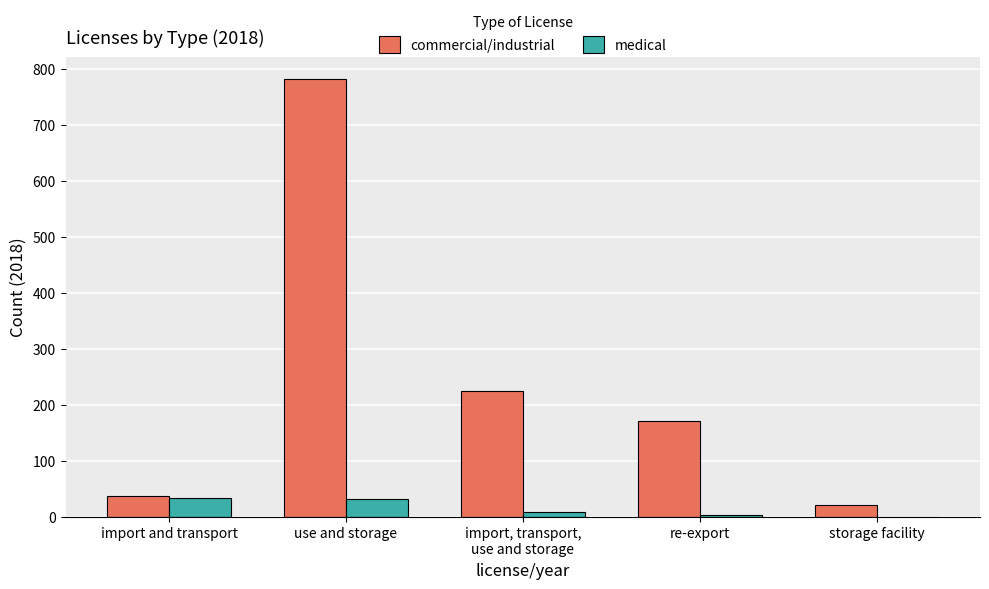

Which label corresponds to the largest value in the chart?

use and storage